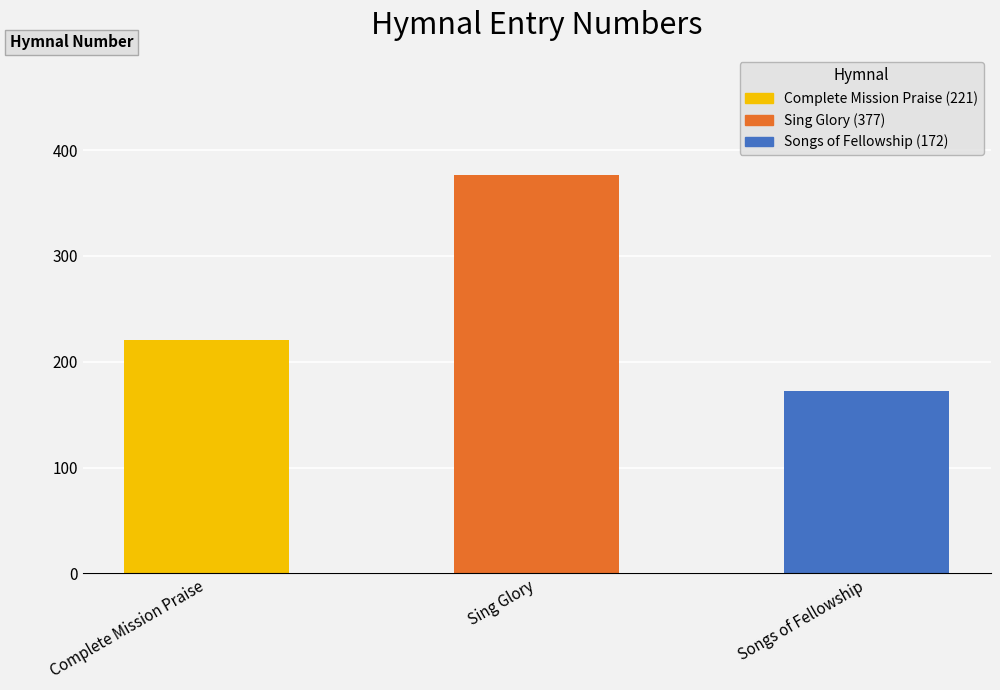

What is the change in value from Sing Glory to Songs of Fellowship?

-205